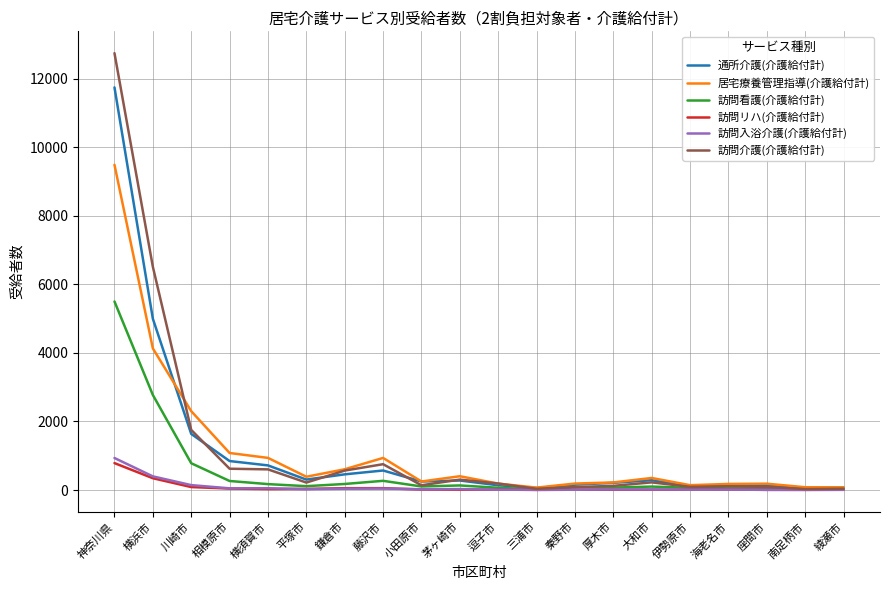

Is this an area chart (filled region under the line)?

No